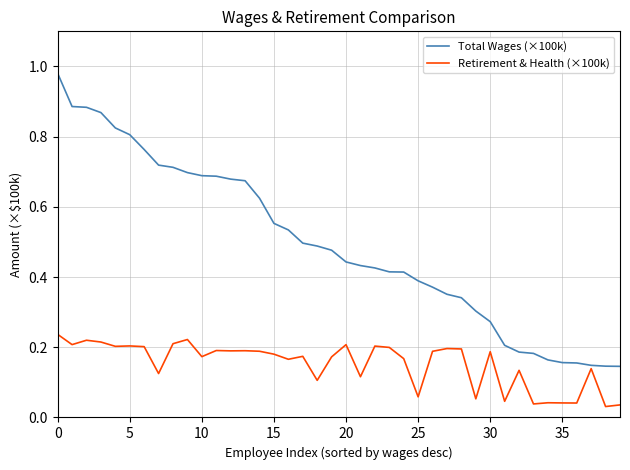

Rank the series by their maximum value, from highest to lowest.

Total Wages (×100k), Retirement & Health (×100k)